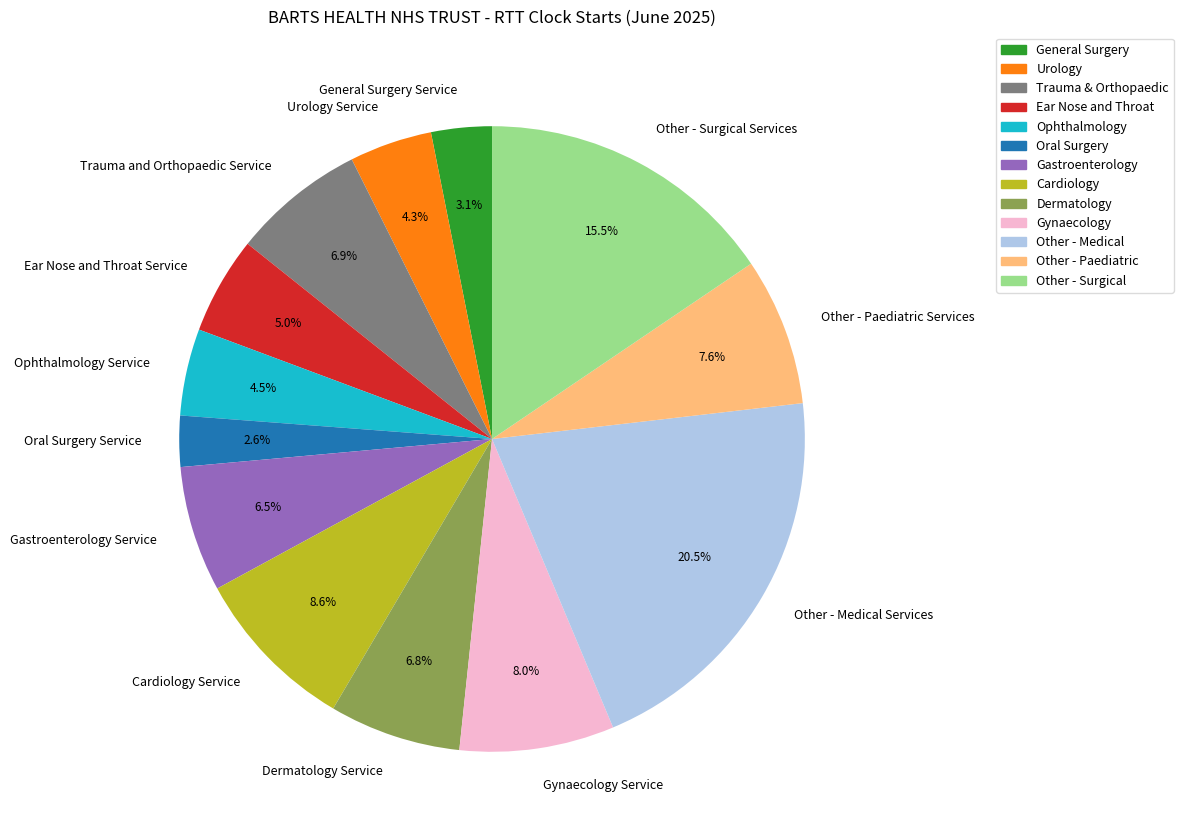

What is the ratio of the value at General Surgery Service to the value at Ear Nose and Throat Service?

0.6